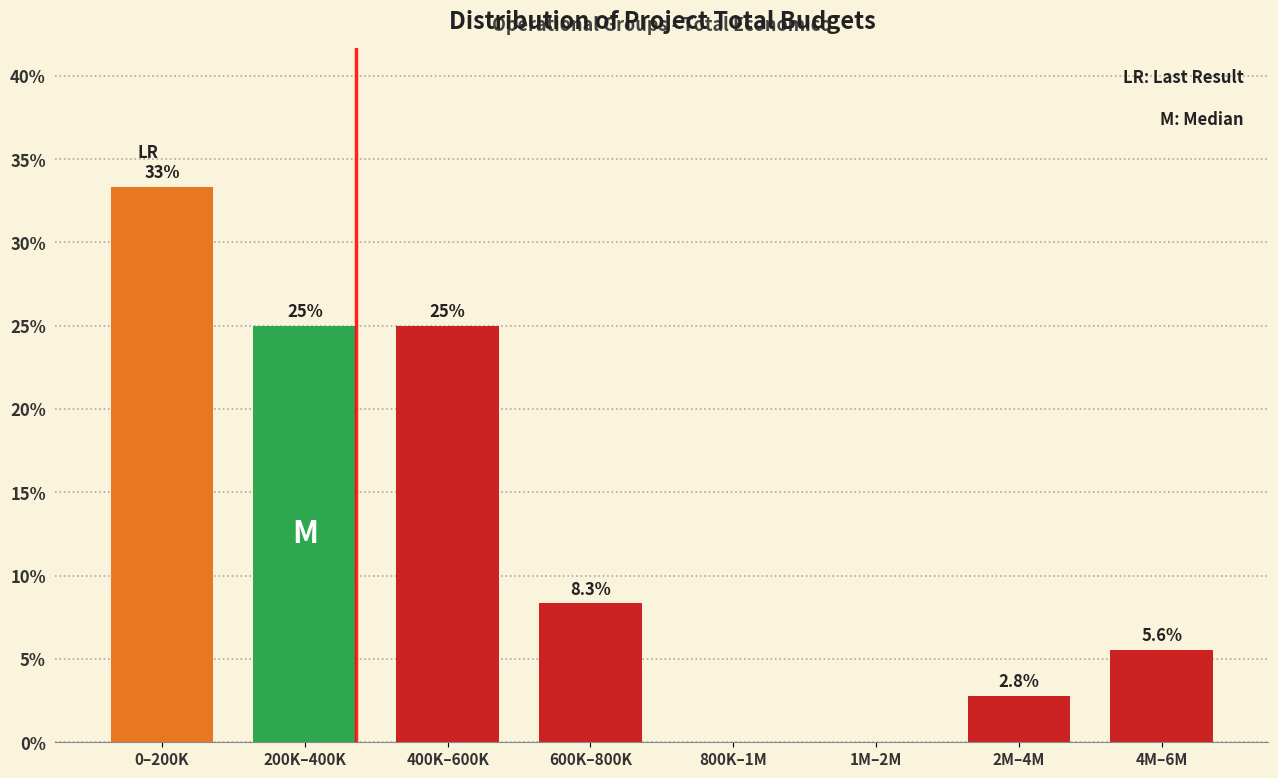

Reading left to right, what are all the values shown in this chart?

0–200K=33.3	200K–400K=25.0	400K–600K=25.0	600K–800K=8.3	800K–1M=0.0	1M–2M=0.0	2M–4M=2.8	4M–6M=5.6